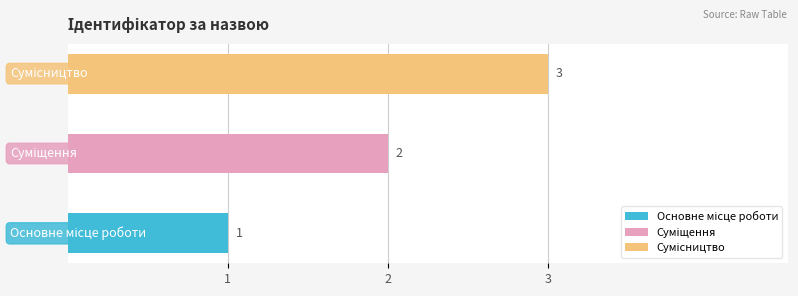

At which label is the value closest to 2?

Суміщення